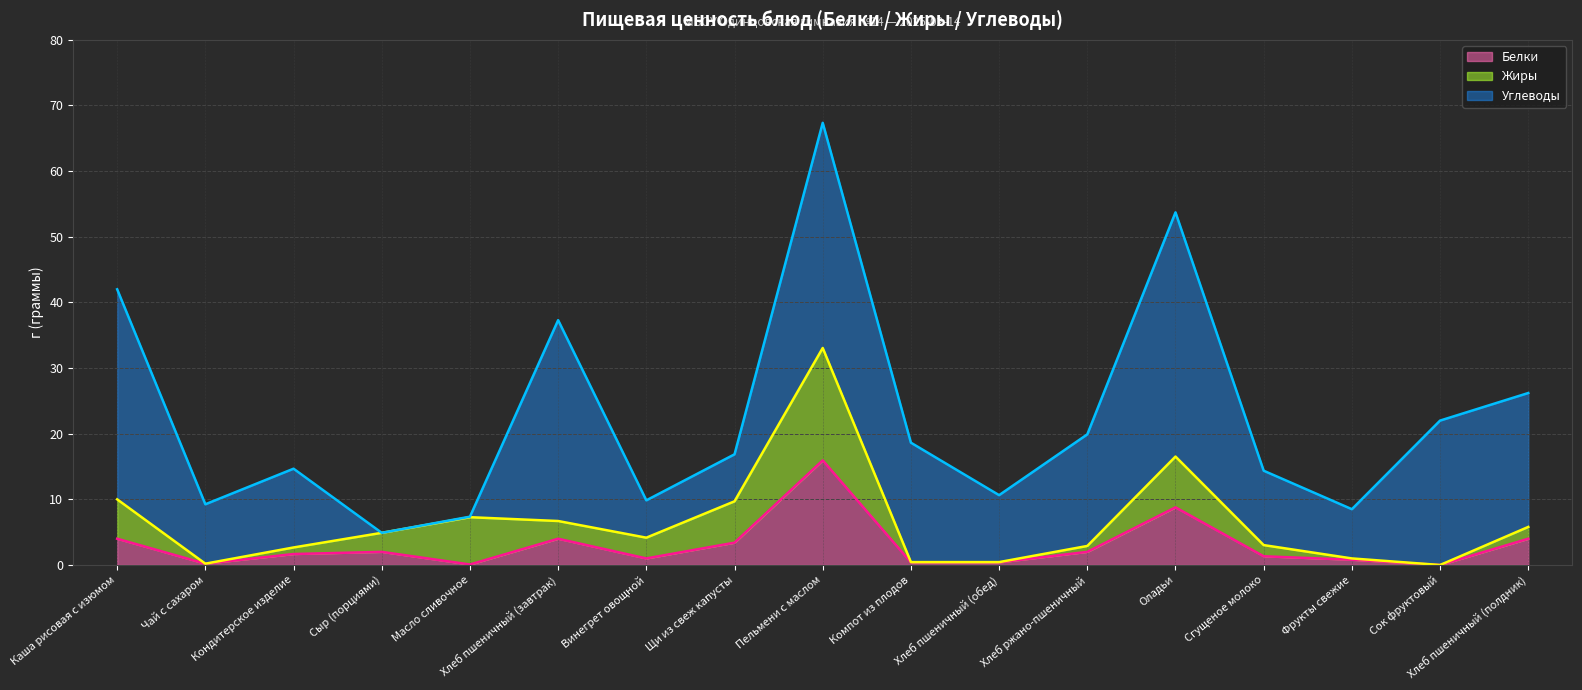

At how many categories does at least one series exceed 32?

2